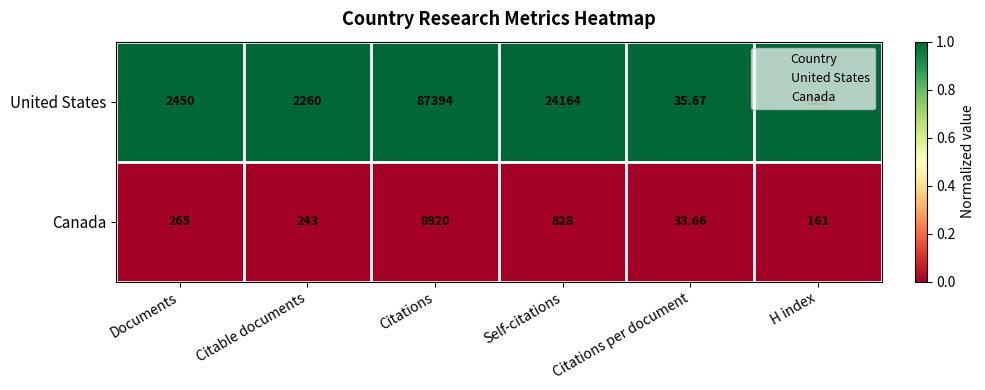

Which category has the lowest value across all series?

Citations per document